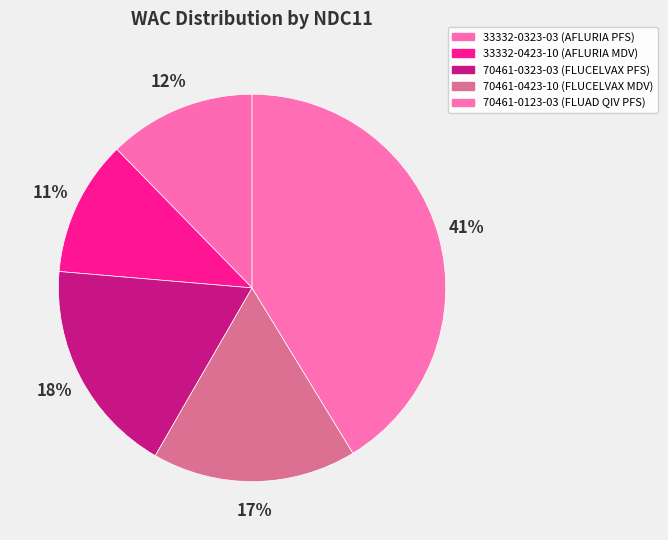

How many segments does this pie chart have?

5